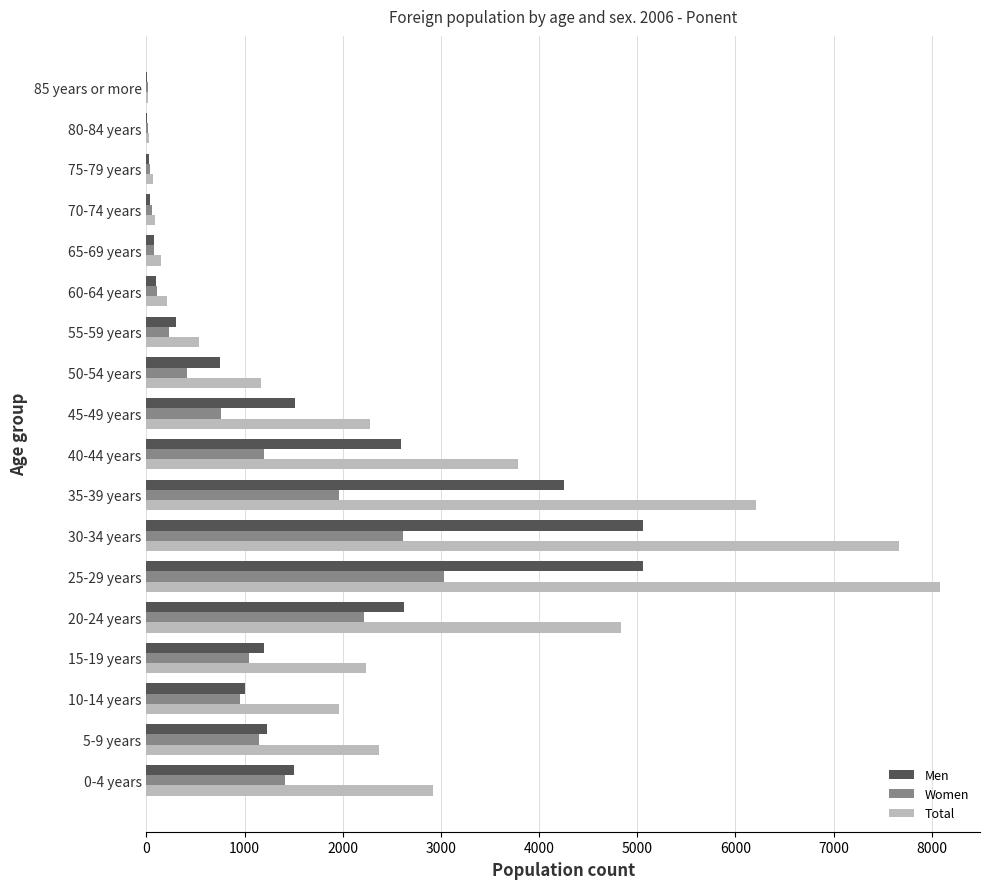

At which category is the sum across all series the highest?

25-29 years